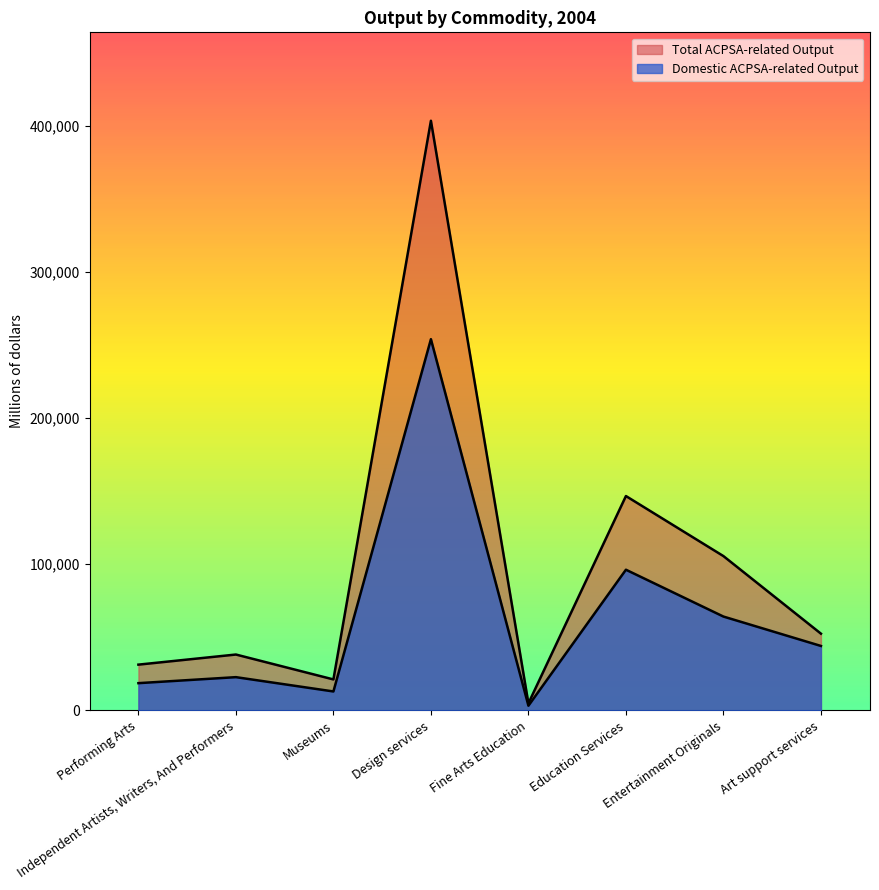

What is the label of the 4th point from the left?

Design services